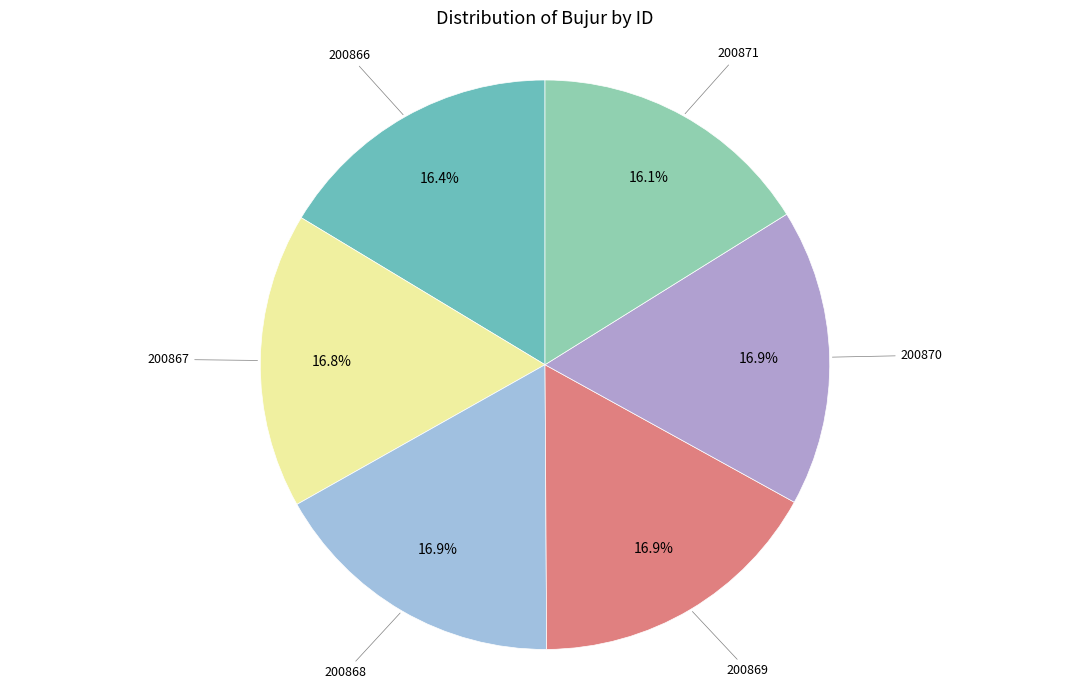

True or false: 200868 accounts for 30% of the total.

False